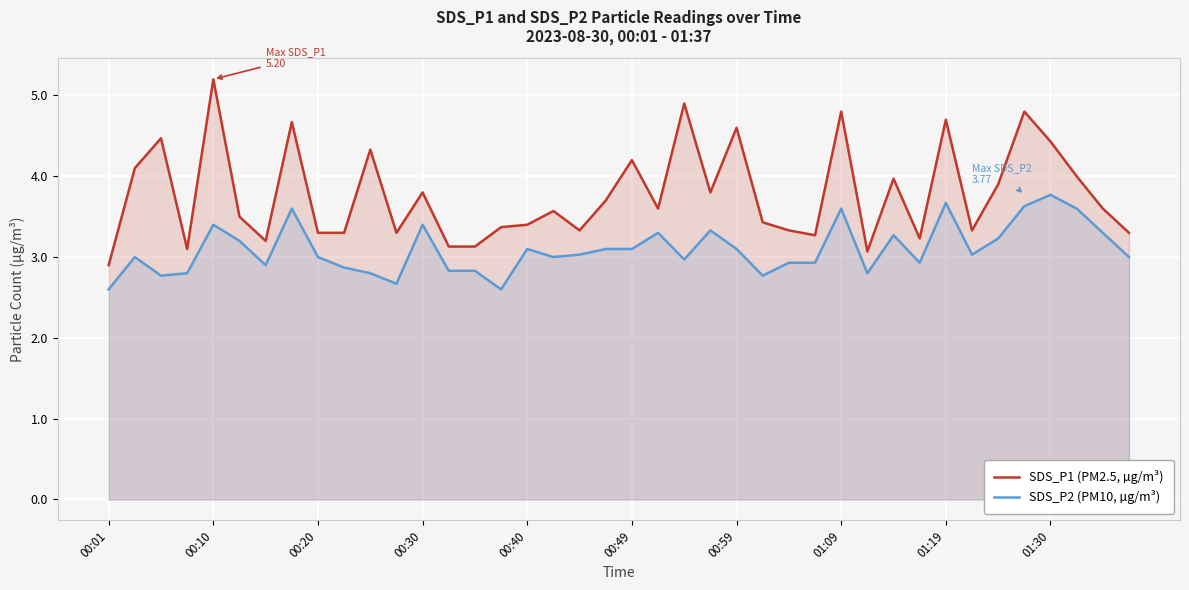

True or false: SDS_P1 (PM2.5, µg/m³) and SDS_P2 (PM10, µg/m³) intersect in this chart.

False